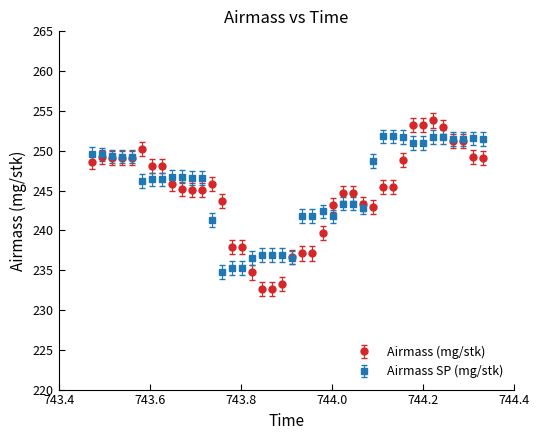

Which series has the largest range (max minus min)?

Airmass (mg/stk)